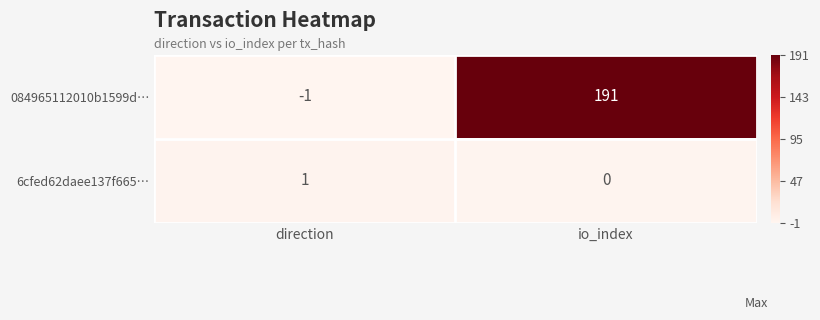

The 6cfed62daee137f665… series shows 0 at io_index. True or false?

True